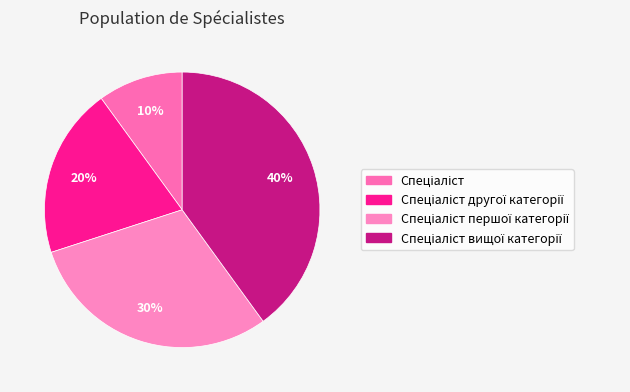

What is the ratio of the value at Спеціаліст першої категорії to the value at Спеціаліст?

3.0